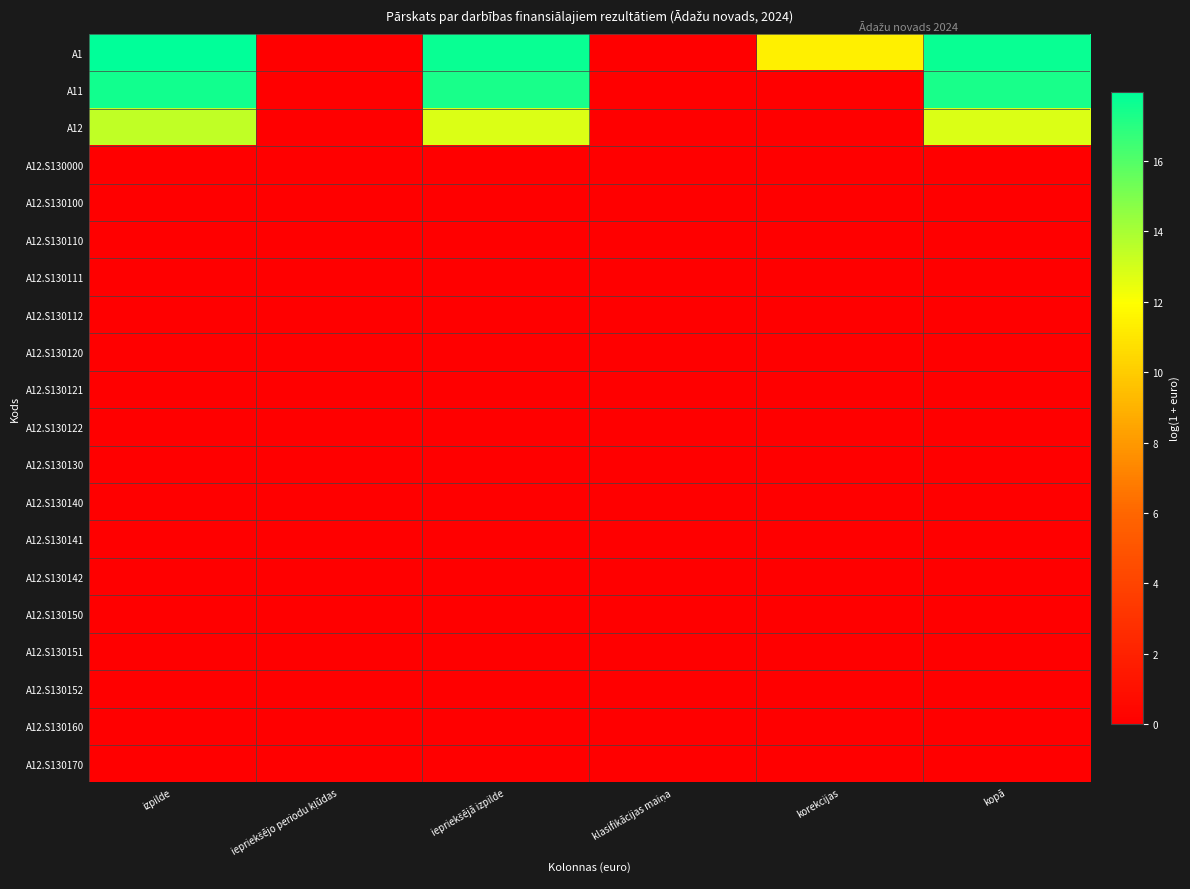

Rank the series at iepriekšējo periodu kļūdas from highest to lowest value.

A1, A11, A12, A12.S130000, A12.S130100, A12.S130110, A12.S130111, A12.S130112, A12.S130120, A12.S130121, A12.S130122, A12.S130130, A12.S130140, A12.S130141, A12.S130142, A12.S130150, A12.S130151, A12.S130152, A12.S130160, A12.S130170